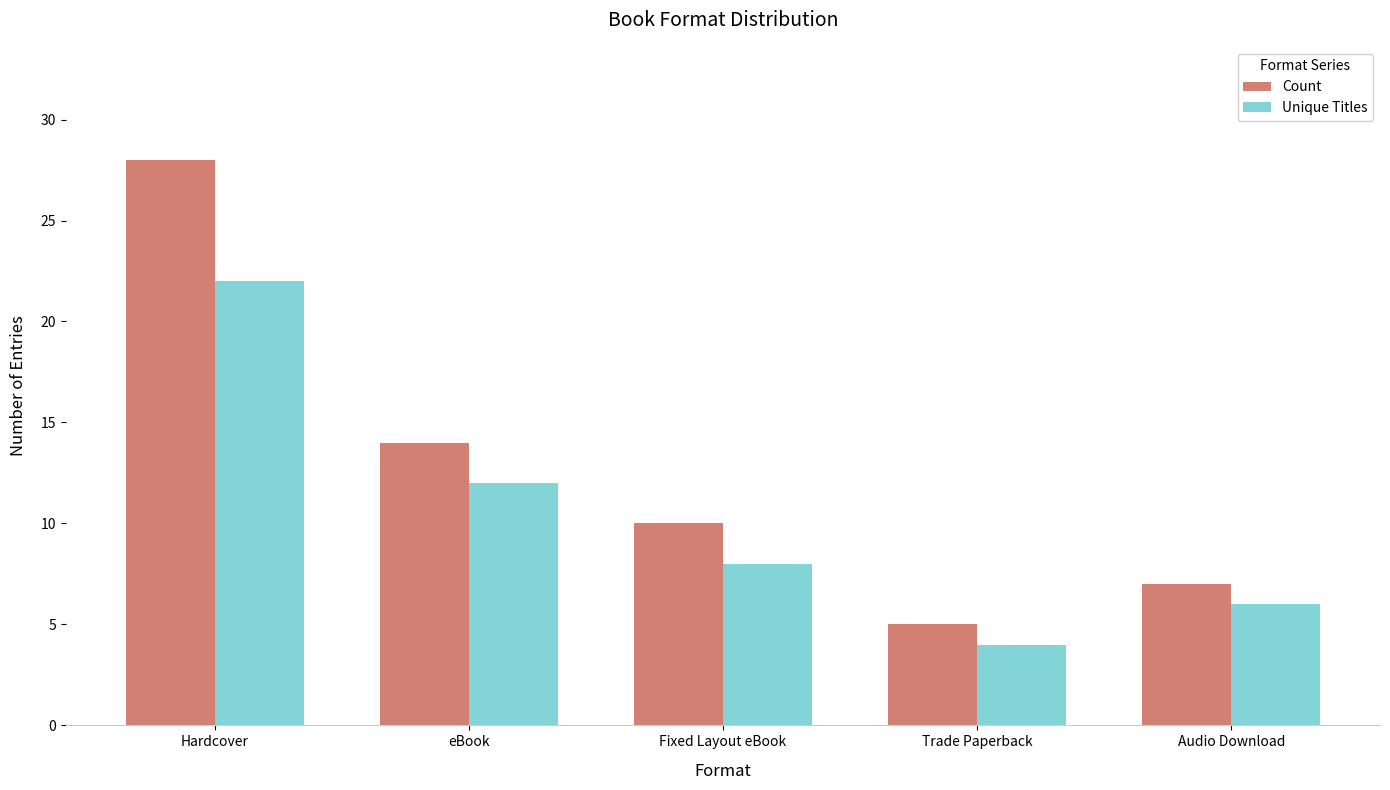

Which label corresponds to the smallest value in the chart?

Trade Paperback